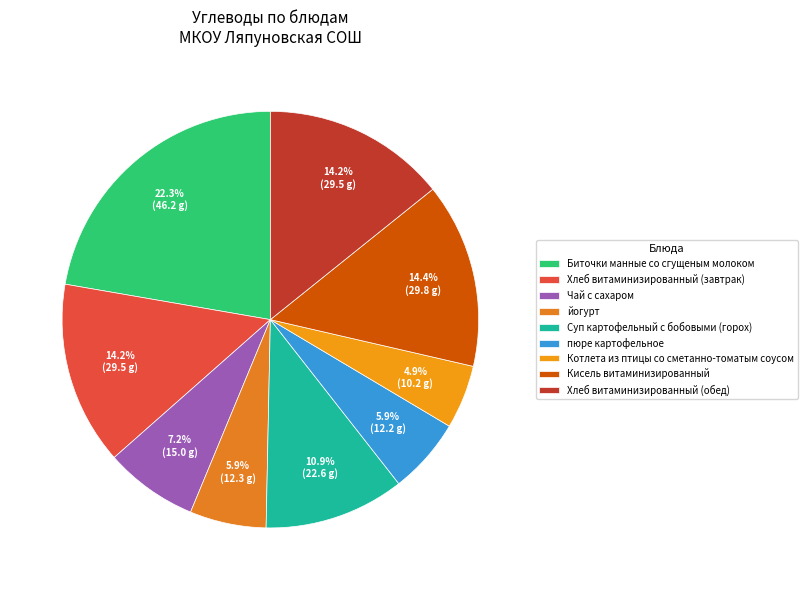

What portion of the pie excludes Хлеб витаминизированный (обед)?

85.8%